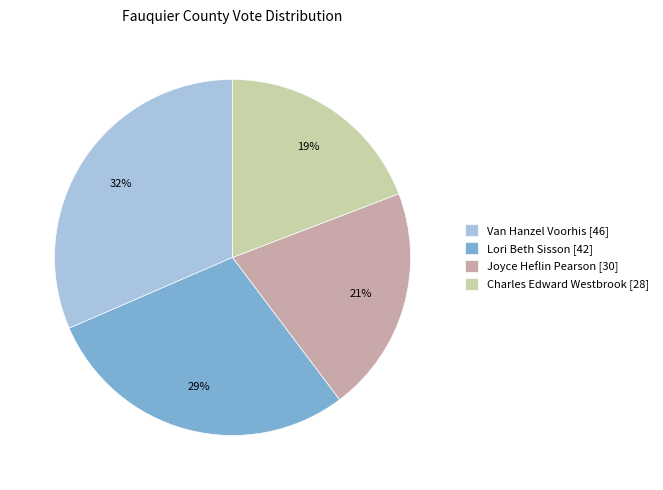

Does Charles Edward Westbrook [28] represent more than half of the total?

No